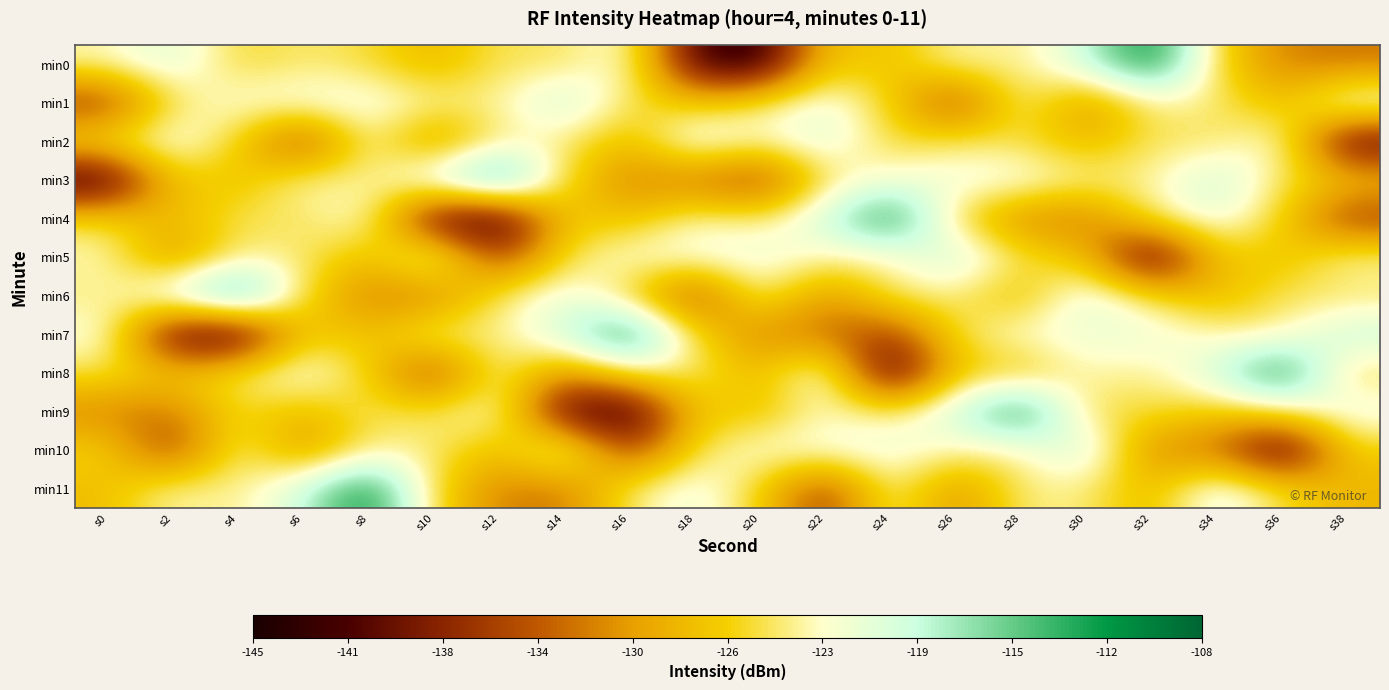

At which category is the sum across all series the highest?

s28